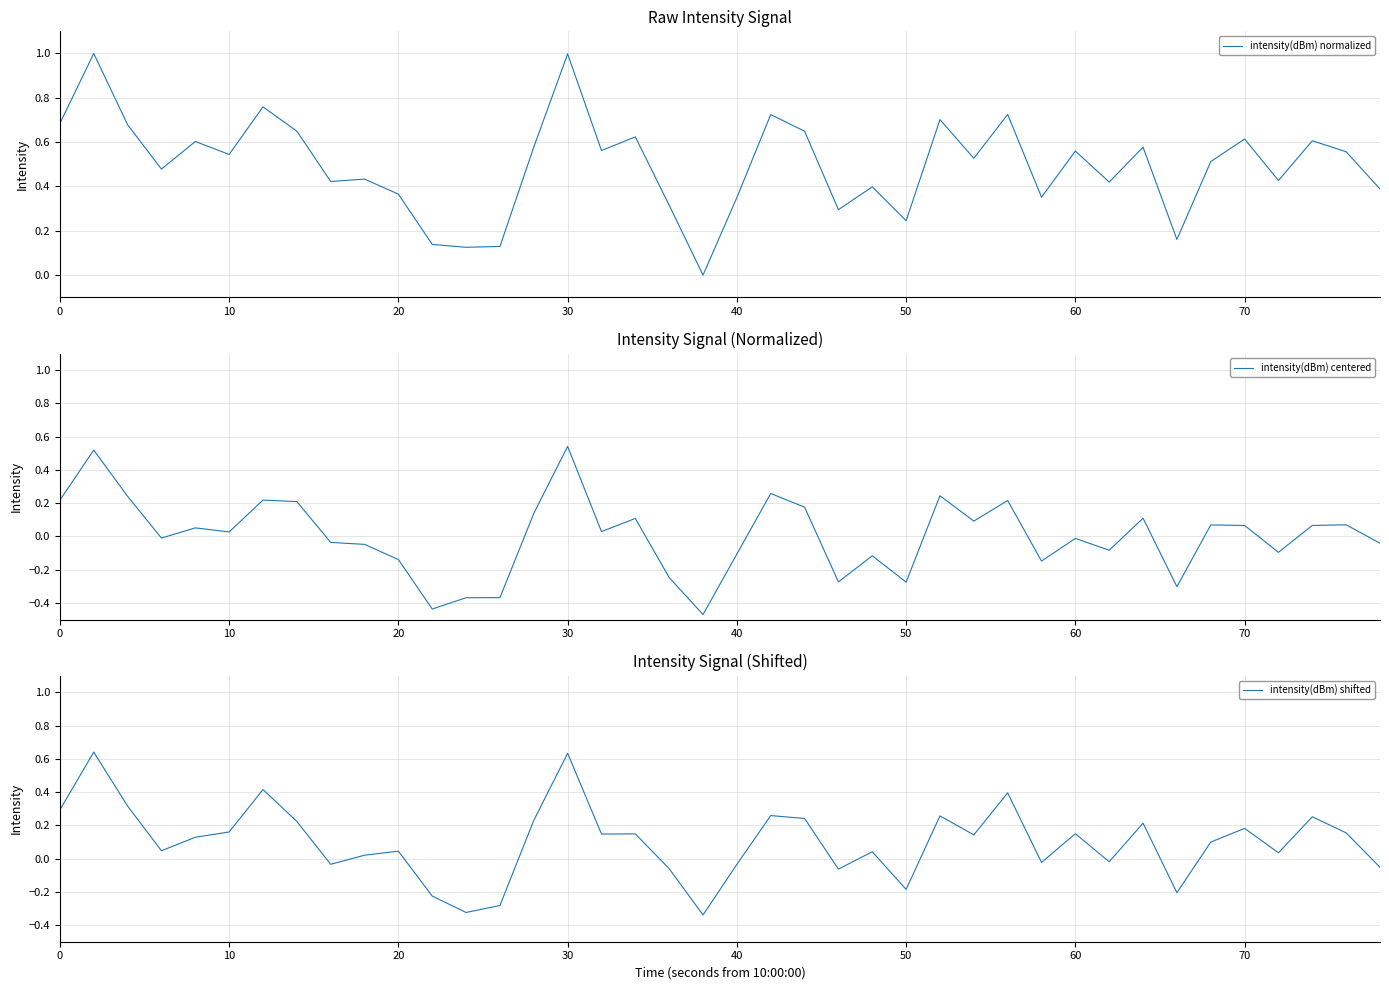

What is the highest value of the intensity(dBm) normalized series?

1.0